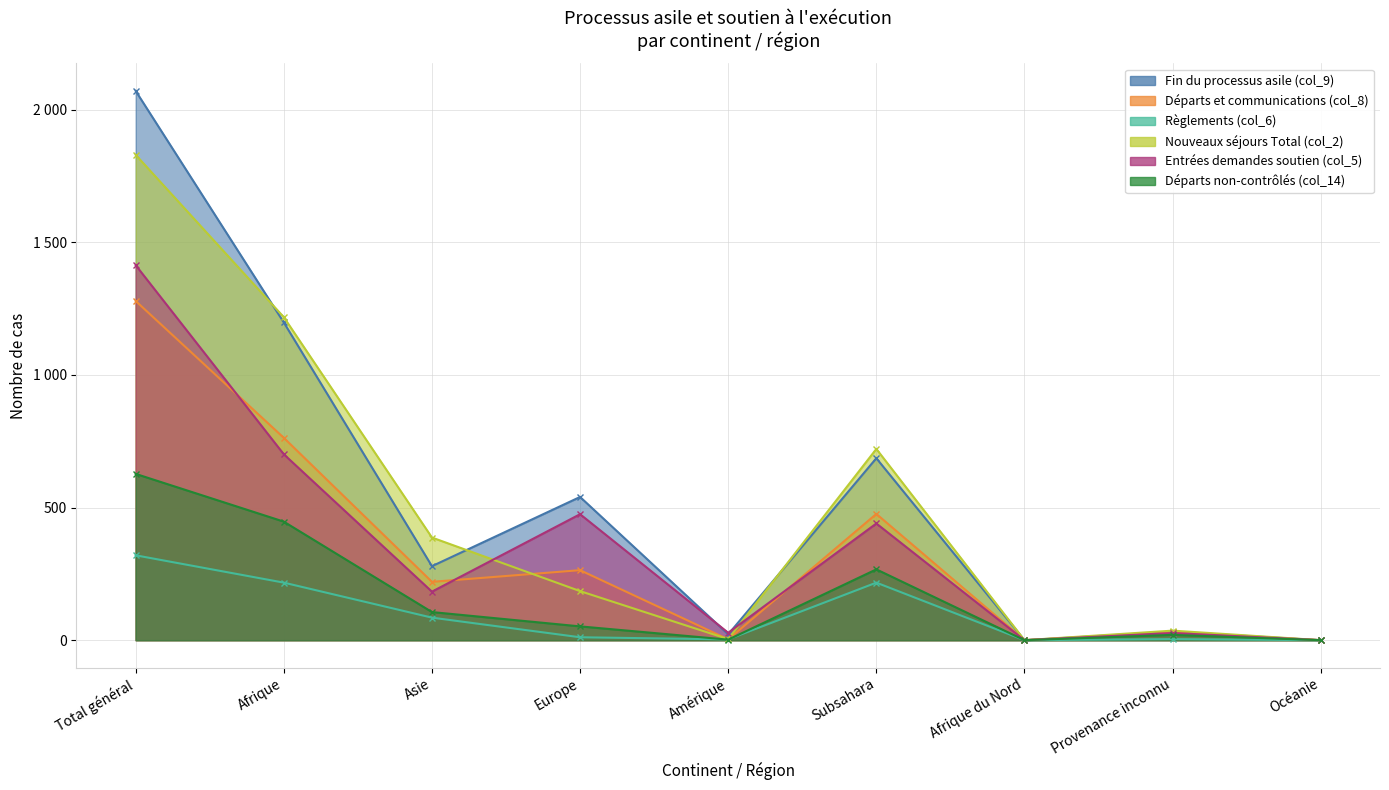

How many lines are shown in the chart?

6